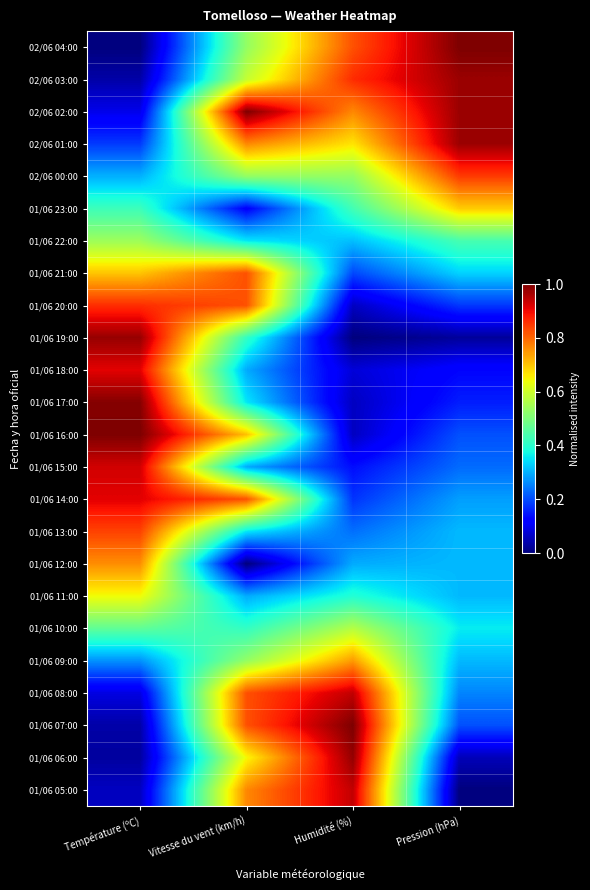

How many distinct data groups are displayed?

24